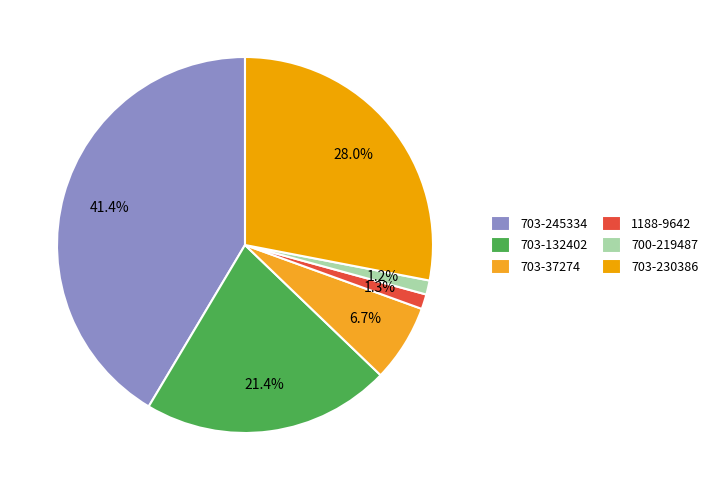

True or false: 703-132402 accounts for 7% of the total.

False